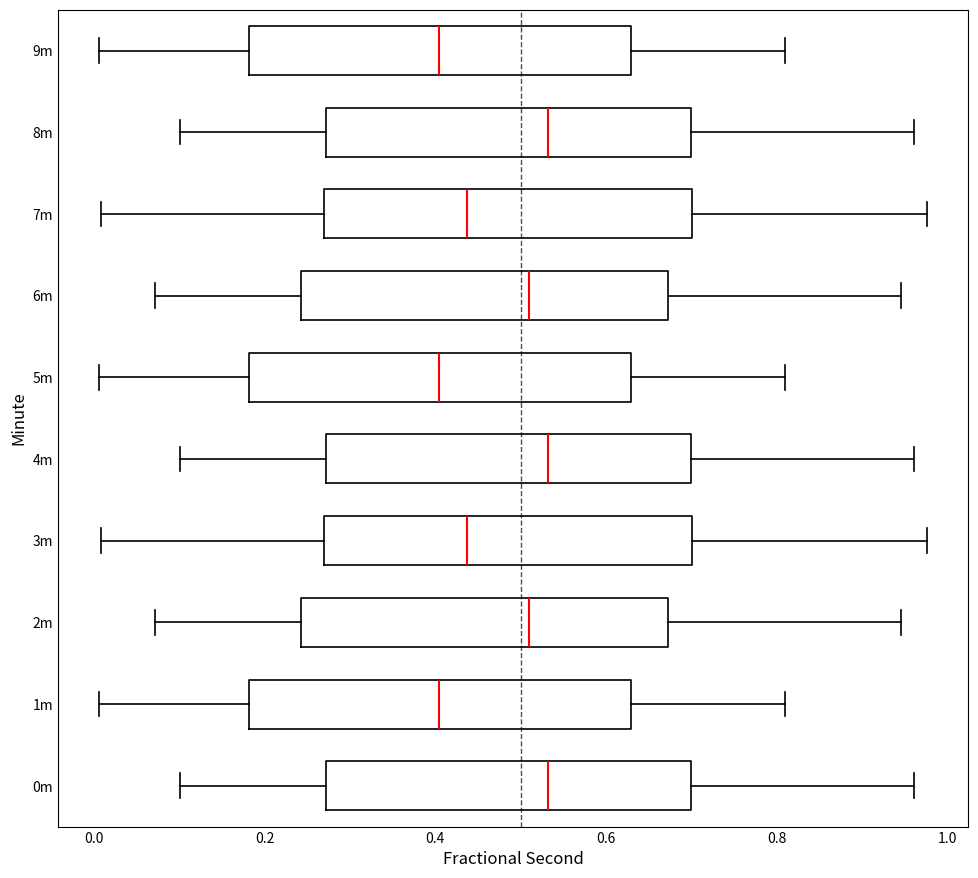

Reading bottom to top, read every box against the x-axis: the position of its median line, the range the box covers, and the ends of its whiskers. The values are not printed on the chart, so give them approximately, as read against the axis.

0m: median 0.54, box 0.28 to 0.70, whiskers 0.10 to 0.96
1m: median 0.40, box 0.18 to 0.62, whiskers 0.00 to 0.80
2m: median 0.52, box 0.24 to 0.68, whiskers 0.08 to 0.94
3m: median 0.44, box 0.26 to 0.70, whiskers 0.00 to 0.98
4m: median 0.54, box 0.28 to 0.70, whiskers 0.10 to 0.96
5m: median 0.40, box 0.18 to 0.62, whiskers 0.00 to 0.80
6m: median 0.52, box 0.24 to 0.68, whiskers 0.08 to 0.94
7m: median 0.44, box 0.26 to 0.70, whiskers 0.00 to 0.98
8m: median 0.54, box 0.28 to 0.70, whiskers 0.10 to 0.96
9m: median 0.40, box 0.18 to 0.62, whiskers 0.00 to 0.80